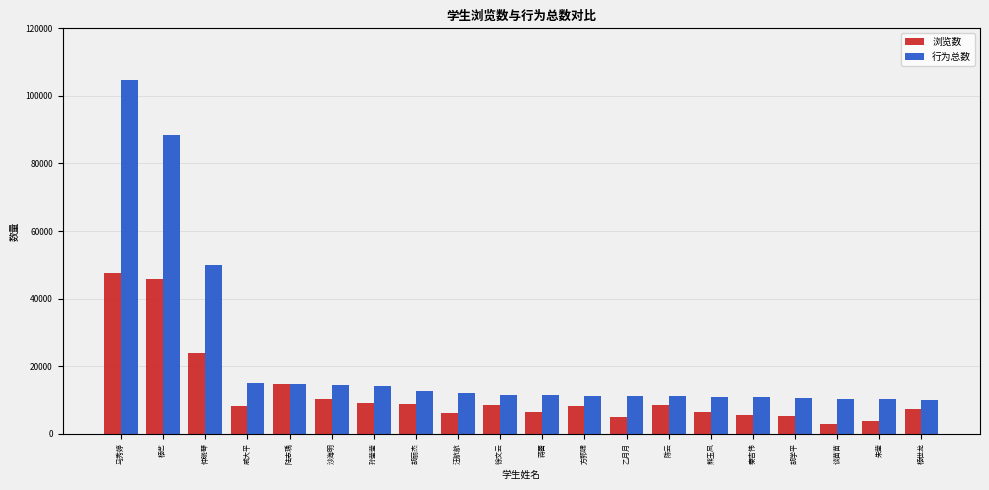

Is it true that 浏览数 equals 10364 at 沙海明?

True